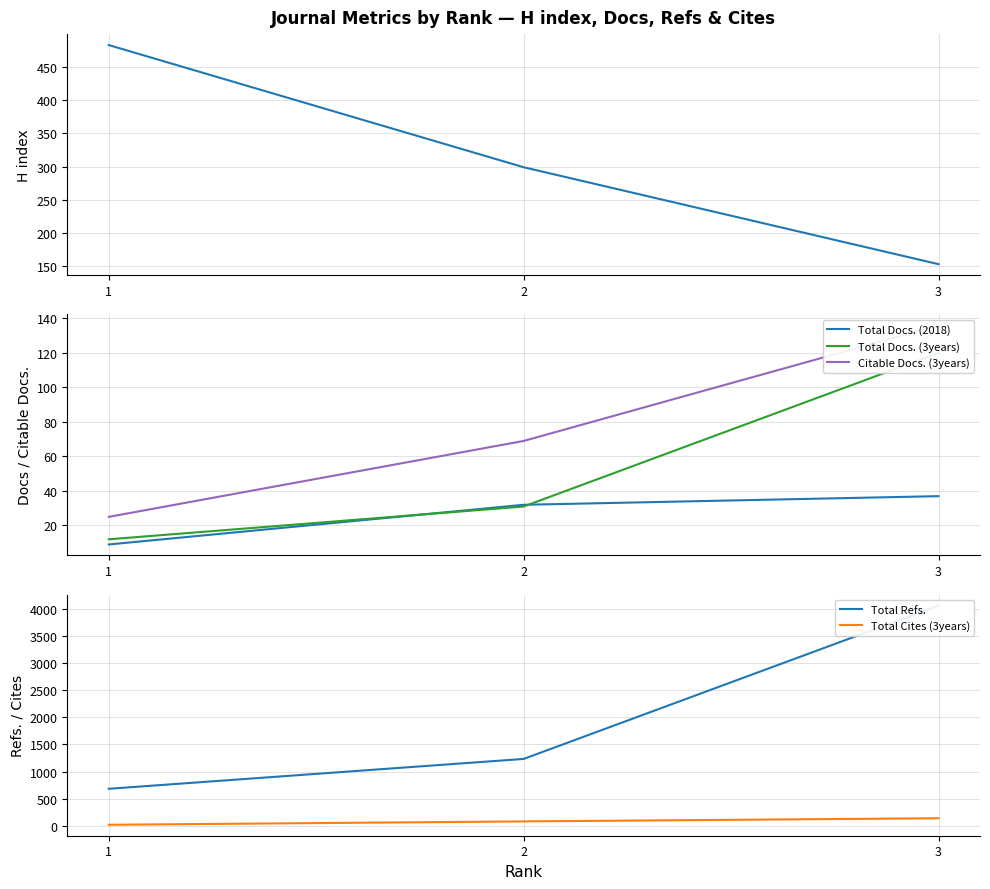

What is the spread (max minus min) of values at 3?

4019